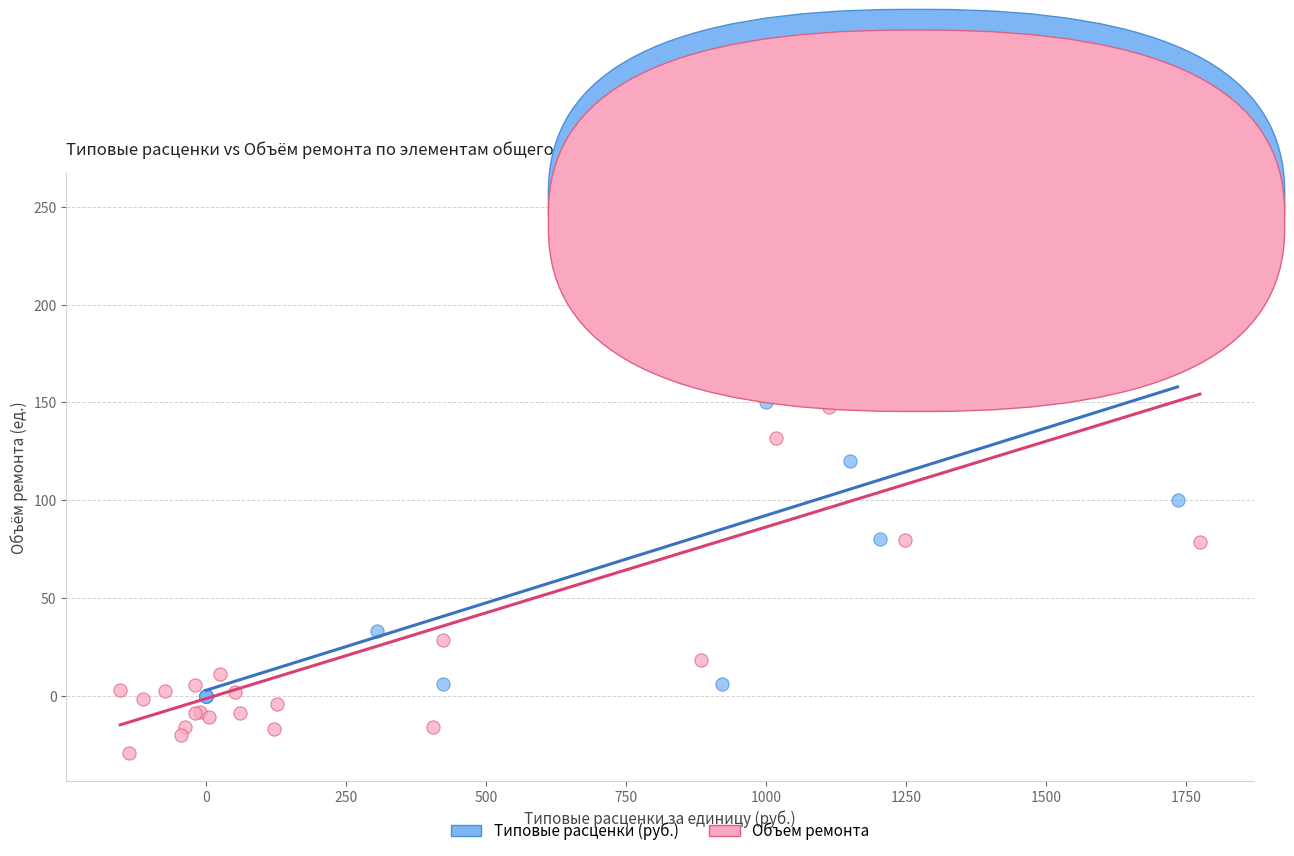

Which series has the widest spread of Y values?

Объем ремонта